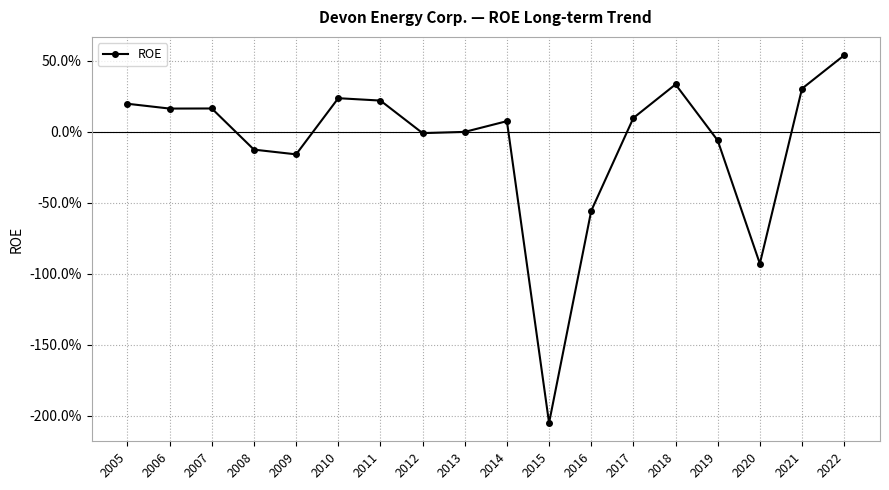

Is it true that the value at 2021 is 0.3?

True